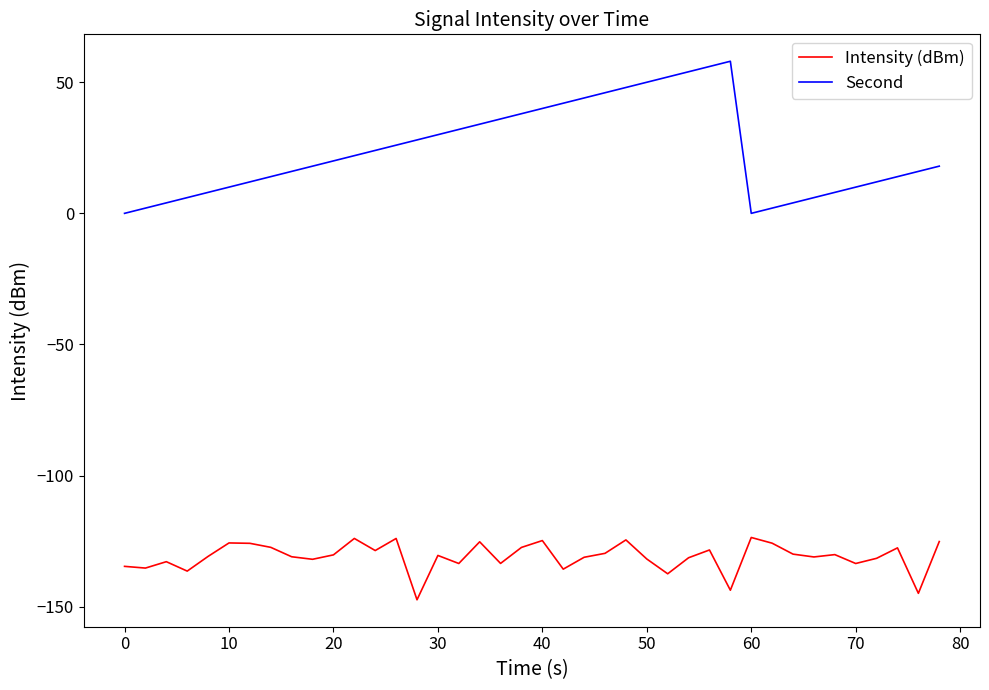

What is the difference between the maximum and minimum values in the Second series?

58.0